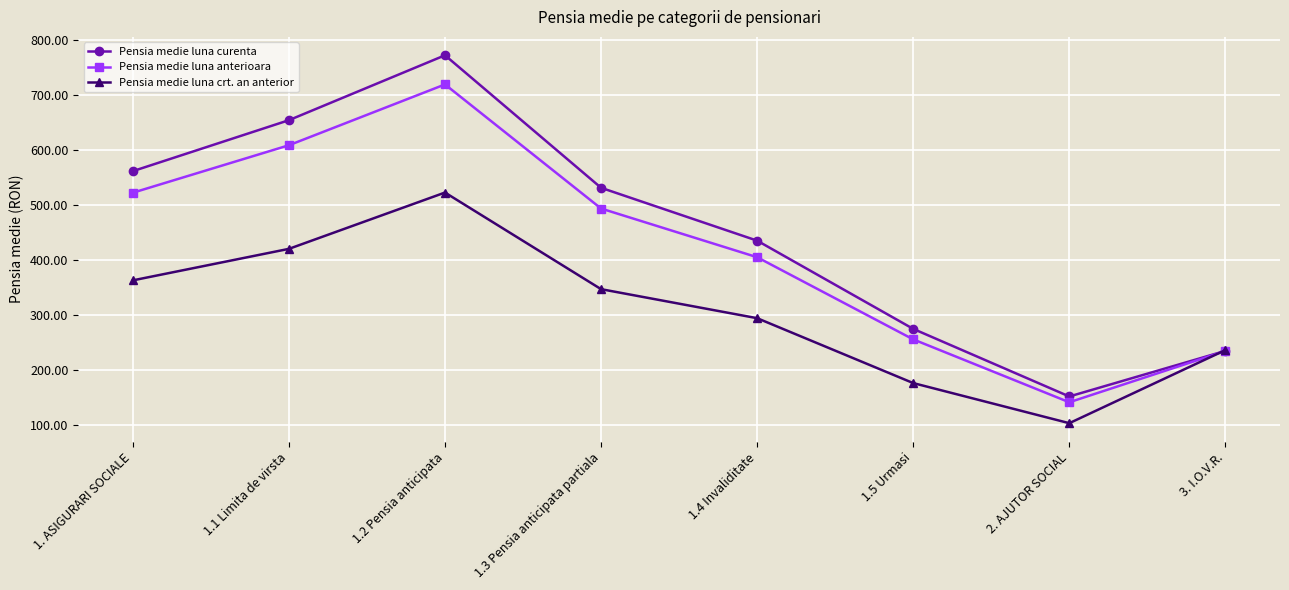

How many interior local valleys does the Pensia medie luna crt. an anterior series have?

1